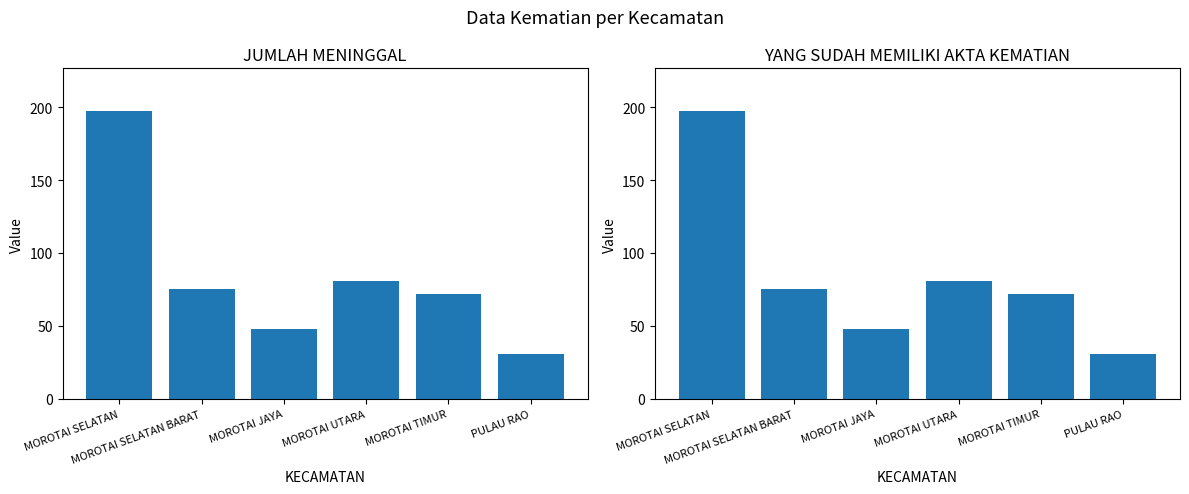

Read the YANG SUDAH MEMILIKI AKTA KEMATIAN value at MOROTAI TIMUR, to the nearest 50.

50